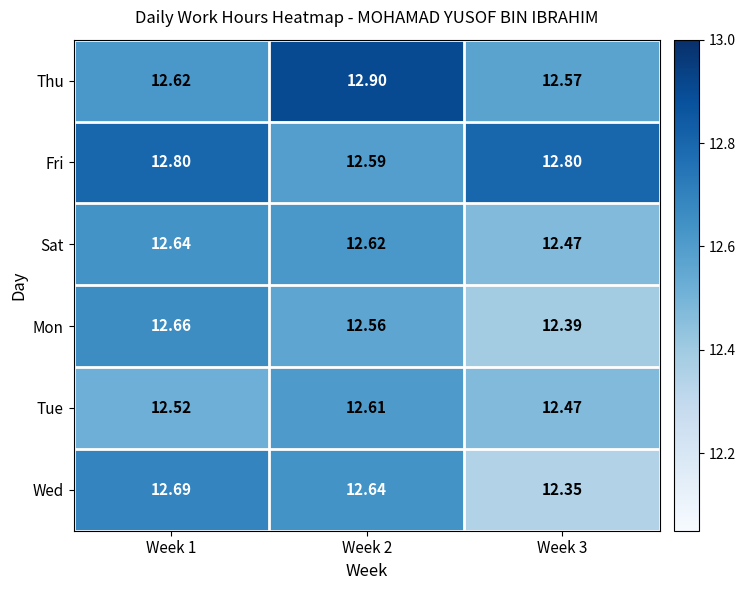

What is the maximum value shown in the chart?

12.9